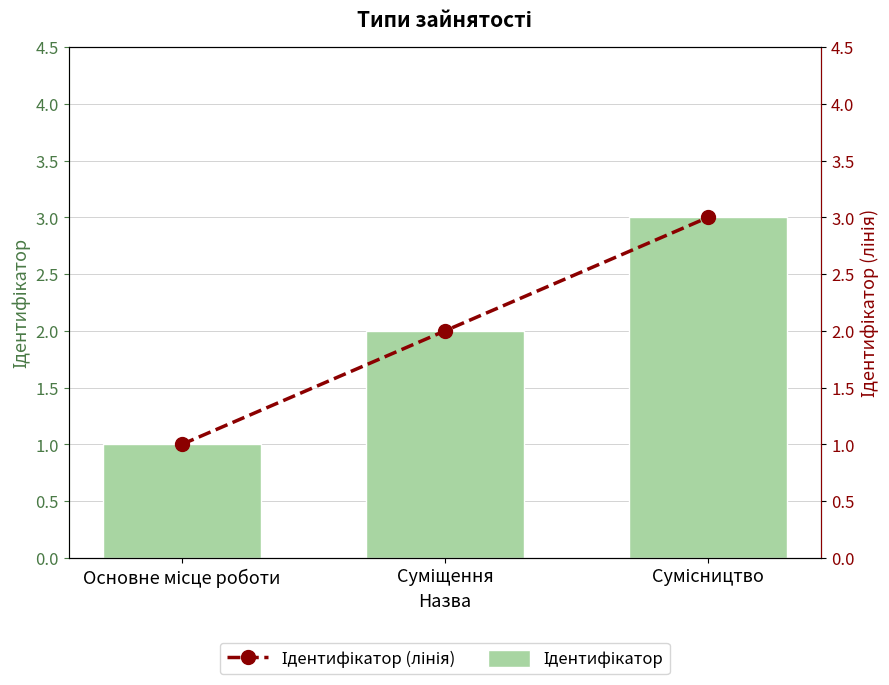

How many values in the Ідентифікатор (лінія) series exceed 2?

1